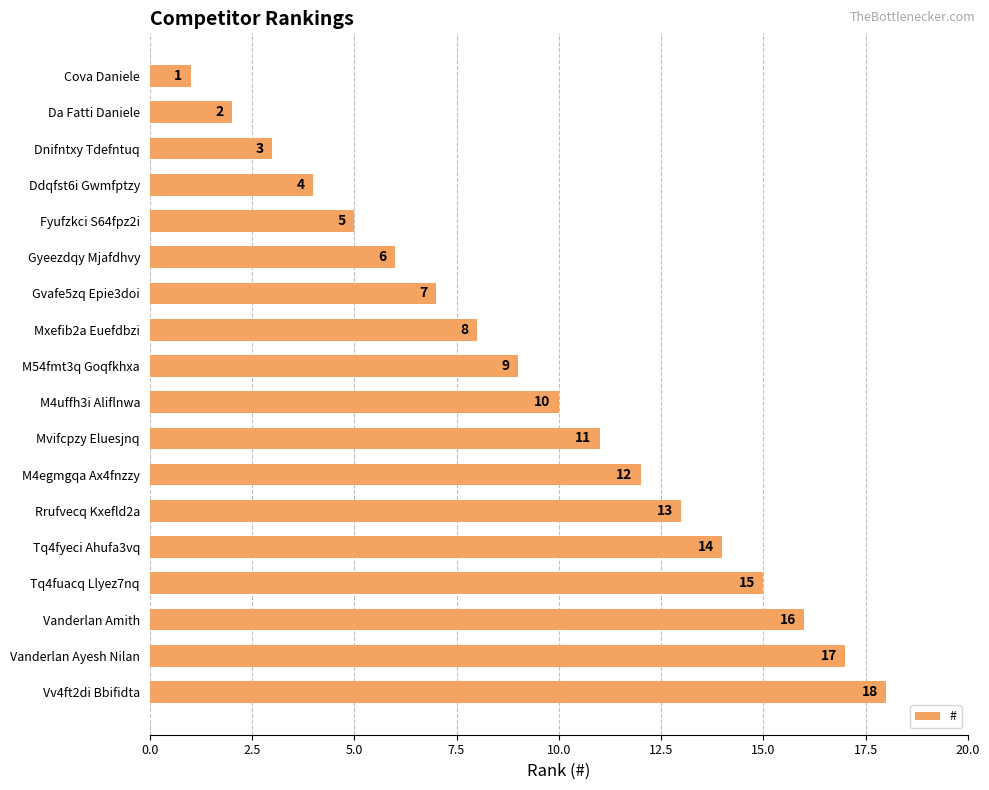

True or false: the data shows 10 at M4uffh3i Aliflnwa.

True